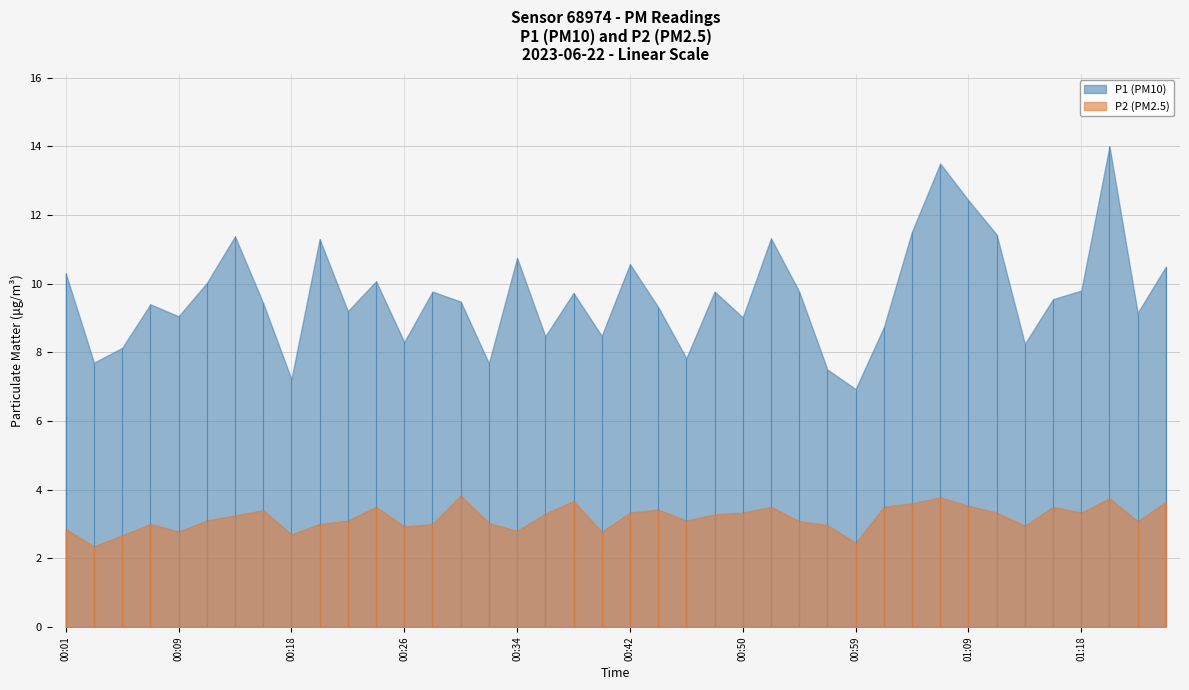

Reading left to right, what are all the values shown in this chart?

P1: 10.3	7.7	8.1	9.4	9.1	10.0	11.4	9.4	7.2	11.3	9.2	10.1	8.3	9.8	9.5	7.7	10.8	8.5	9.7	8.5	10.6	9.3	7.8	9.8	9.0	11.3	9.8	7.5	6.9	8.7	11.5	13.5	12.4	11.4	8.2	9.6	9.8	14.0	9.2	10.5
P2: 2.9	2.4	2.7	3.0	2.8	3.1	3.2	3.4	2.7	3.0	3.1	3.5	2.9	3.0	3.8	3.0	2.8	3.3	3.7	2.8	3.3	3.4	3.1	3.3	3.3	3.5	3.1	3.0	2.5	3.5	3.6	3.8	3.5	3.3	3.0	3.5	3.3	3.8	3.1	3.6